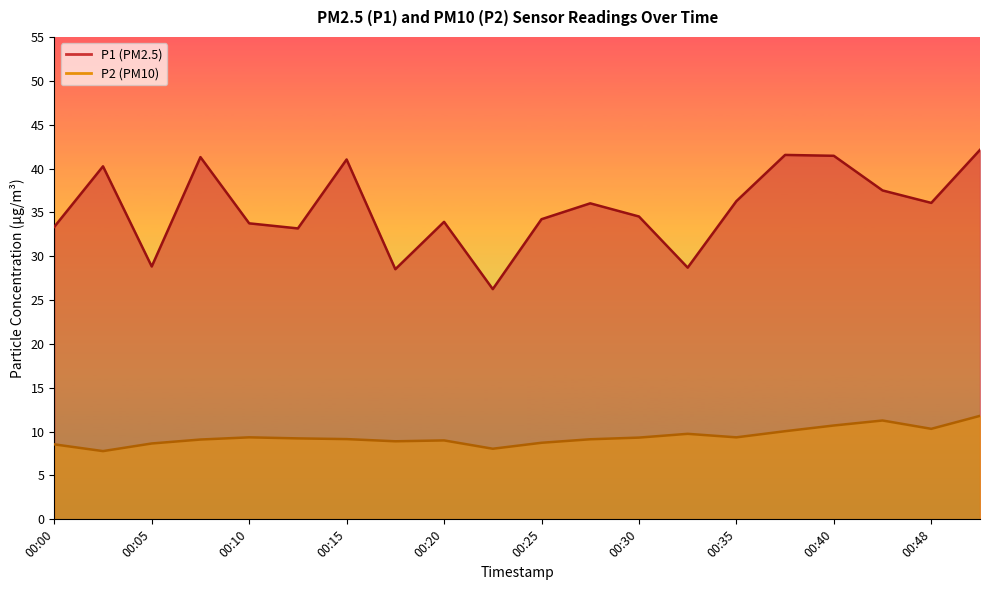

Between 00:37 and 00:08, which is larger?

00:37